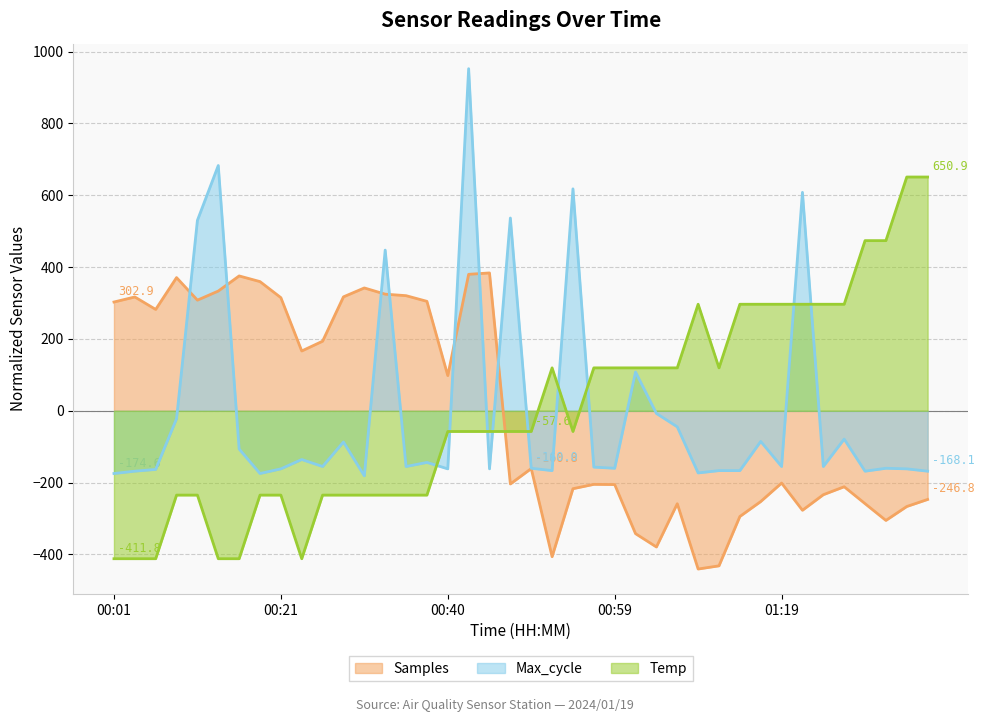

What are all the series names shown in the legend?

Samples, Max_cycle, Temp